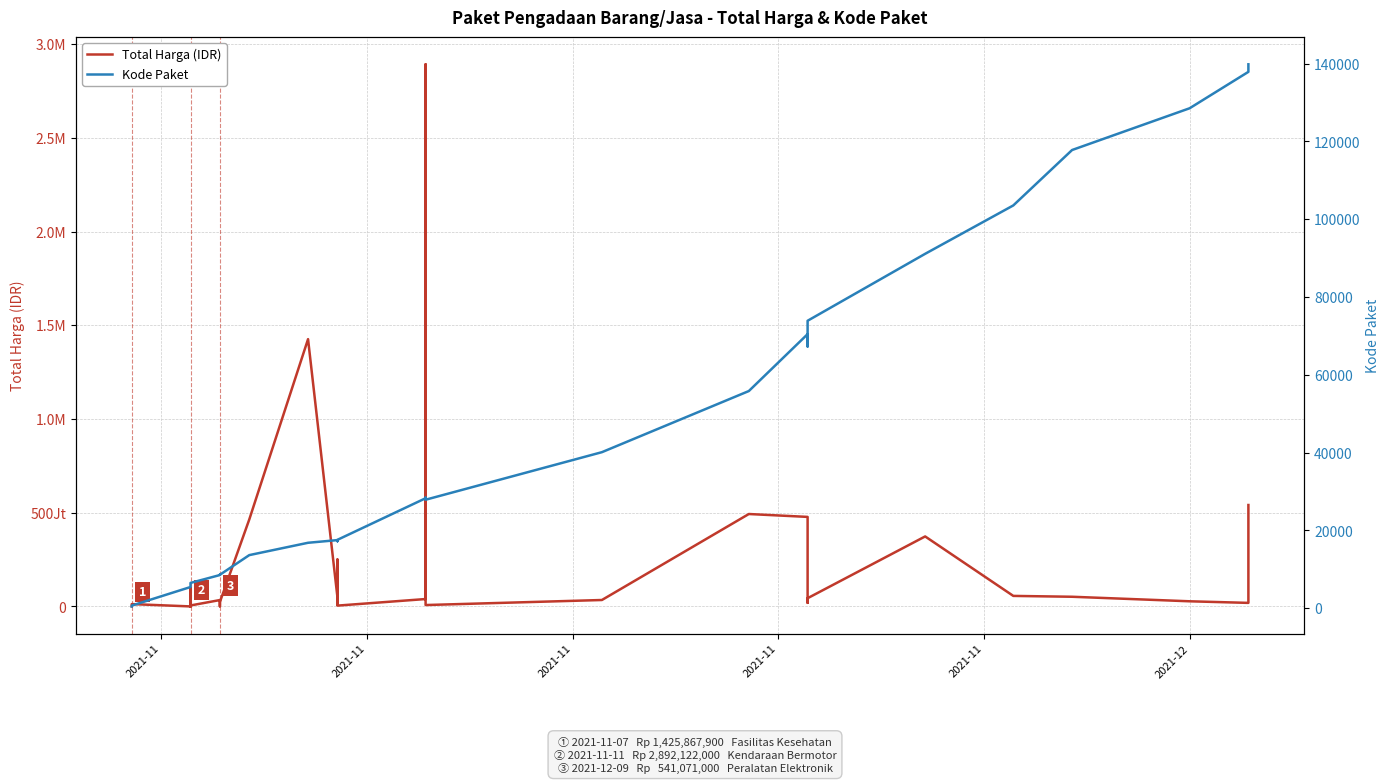

Reading right to left, transcribe all the data shown in this chart.

Total Harga (IDR): 541071000	18900000	27412000	51601000	56152800	373404000	43859200	19175000	477600000	493000000	34292000	7401240	2892122000	39440000	4350000	250350000	15513960	9180000	49730040	1425867900	464002100	23653000	577875	32441200	34000000	5129000	8742500	182000	4672200	265000	2772000	98772570	78000	12453900	333600
Kode Paket: 139817	137876	128516	117783	103541	91101	73894	67279	70453	55826	40112	27891	28425	28271	17580	17238	17283	17272	17509	16823	13652	8601	8668	8646	8530	6503	6397	6350	6300	6246	6214	5997	5449	675	464